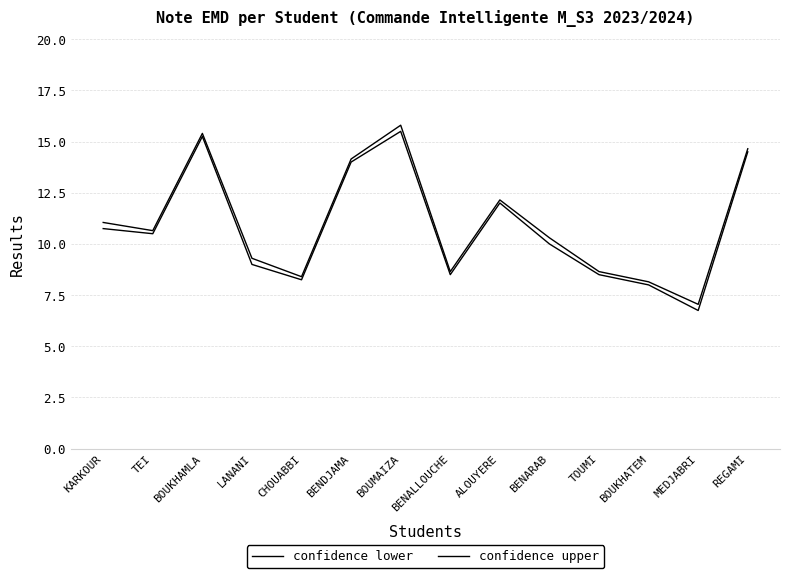

How many lines are shown in the chart?

2